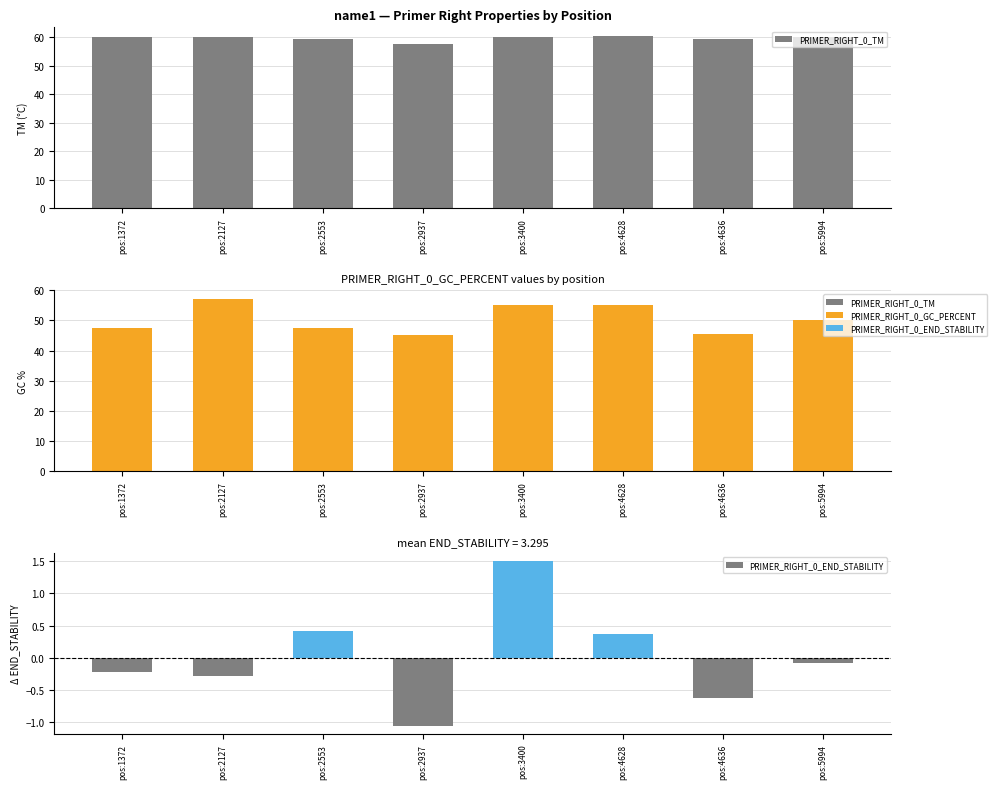

The value of PRIMER_RIGHT_0_TM at pos:4628 is 20.0. True or false?

False